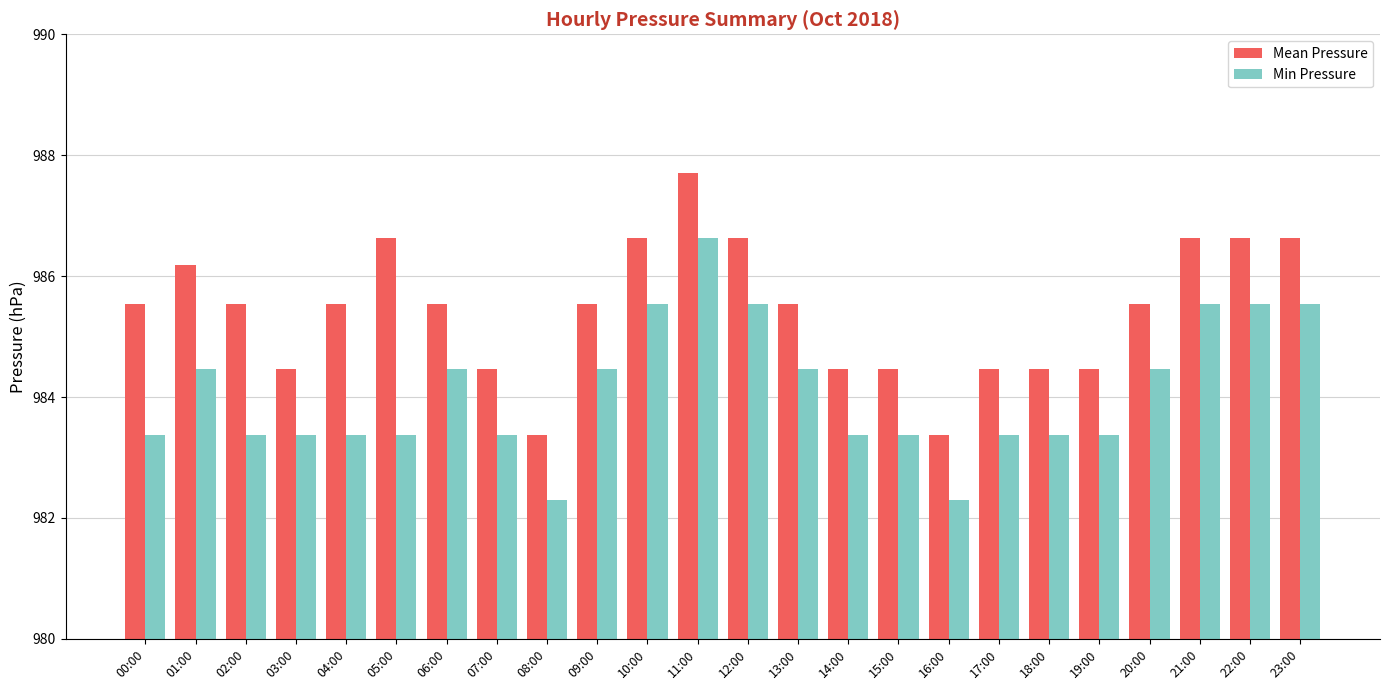

What is the difference between the highest and lowest values at 14:00?

1.1